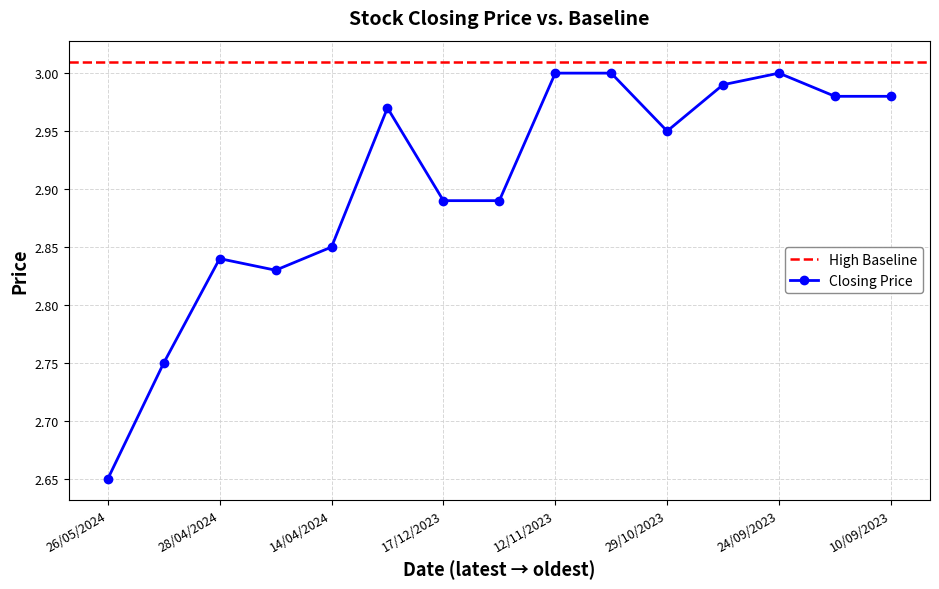

What is the minimum value shown in the chart?

2.6